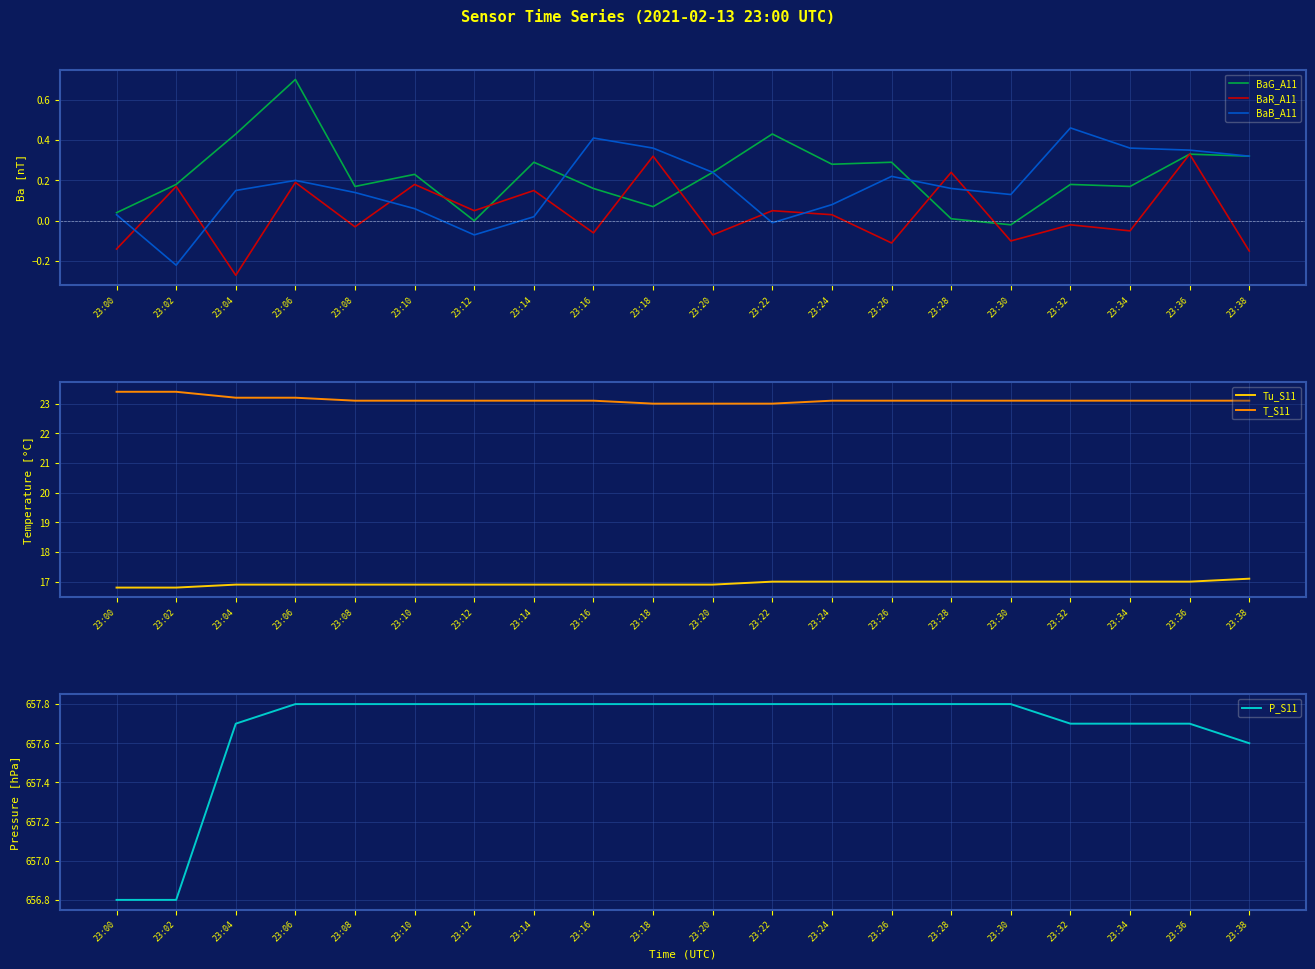

What is the sum of the T_S11 values at 23:38 and 23:34?

46.2